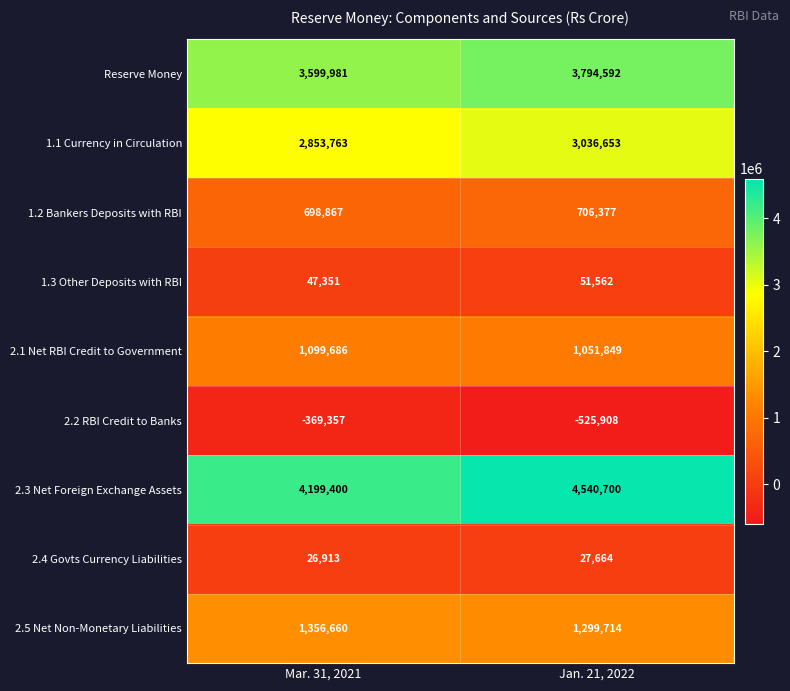

At Mar. 31, 2021, list the series in order from smallest to largest.

2.2 RBI Credit to Banks, 2.4 Govts Currency Liabilities, 1.3 Other Deposits with RBI, 1.2 Bankers Deposits with RBI, 2.1 Net RBI Credit to Government, 2.5 Net Non-Monetary Liabilities, 1.1 Currency in Circulation, Reserve Money, 2.3 Net Foreign Exchange Assets